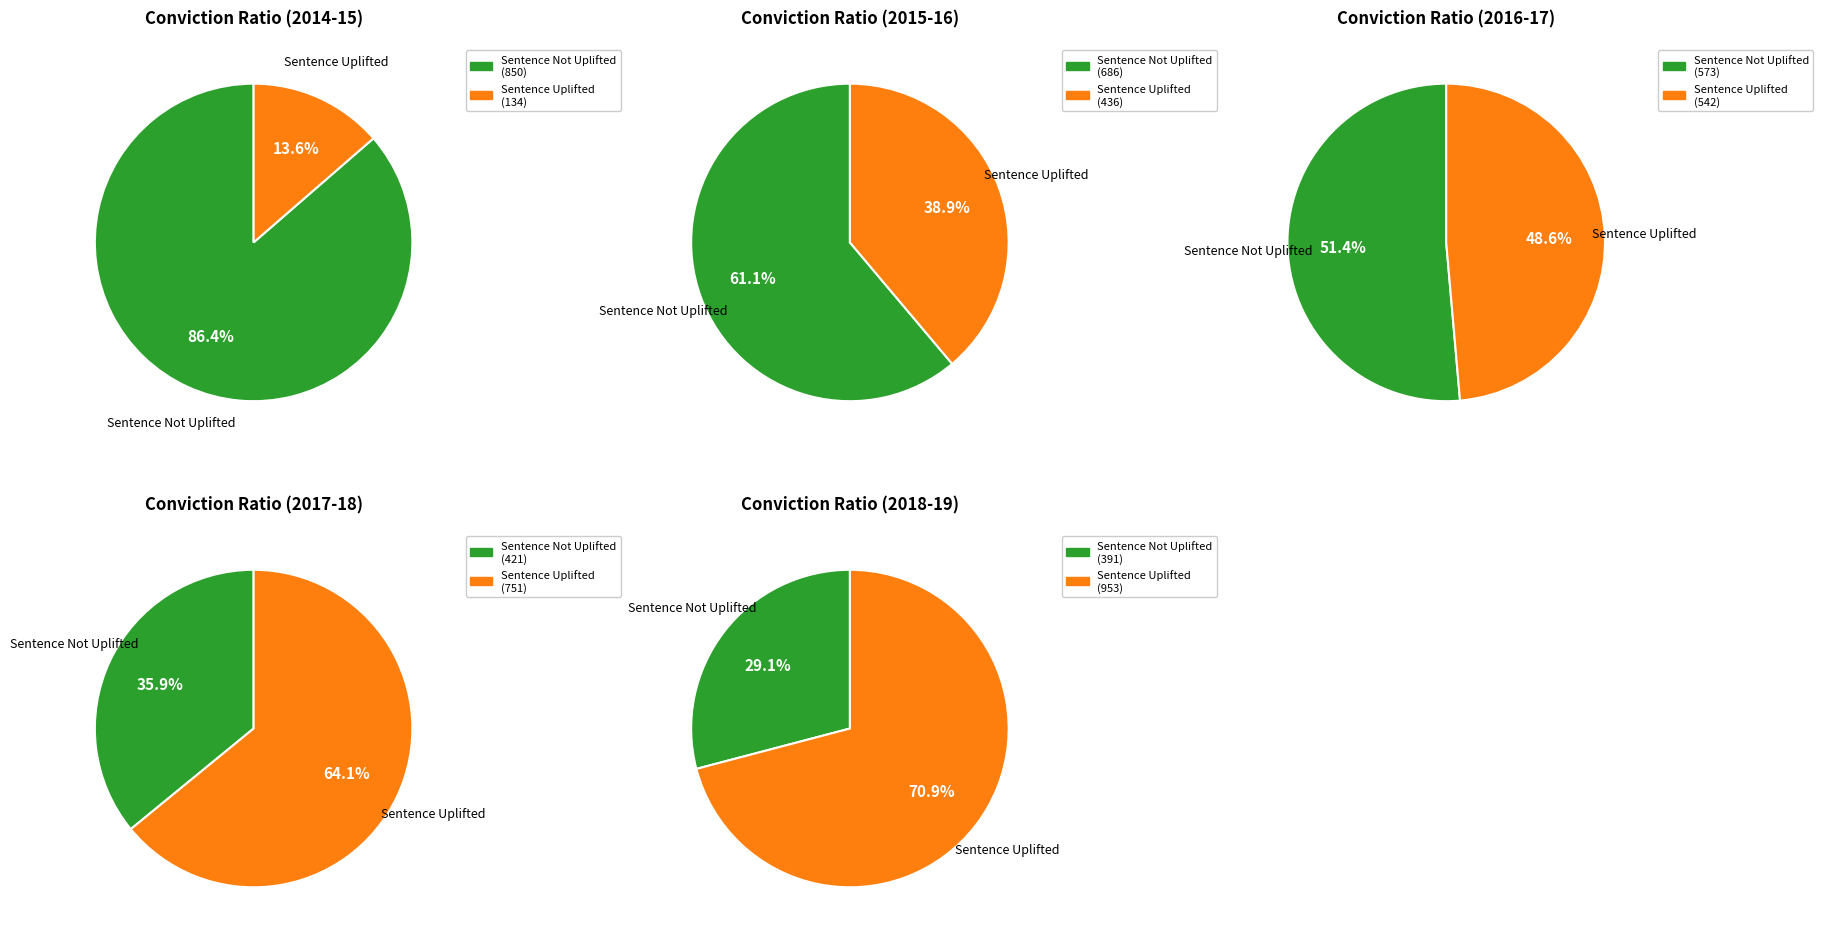

Which slice is the largest?

2018-19